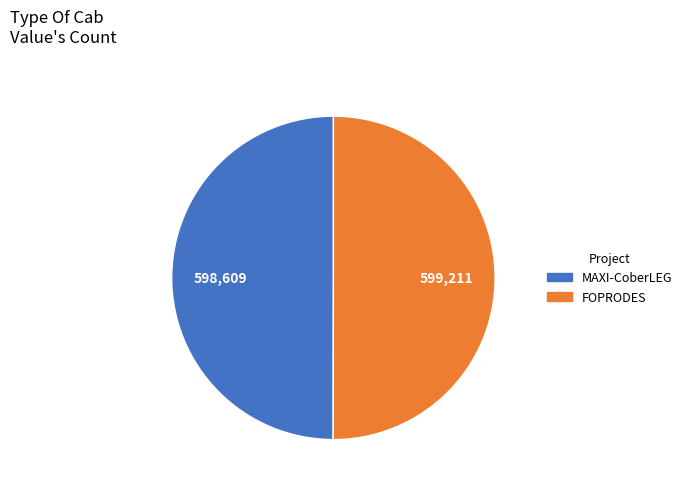

What is the ratio of the value at FOPRODES to the value at MAXI-CoberLEG?

1.0